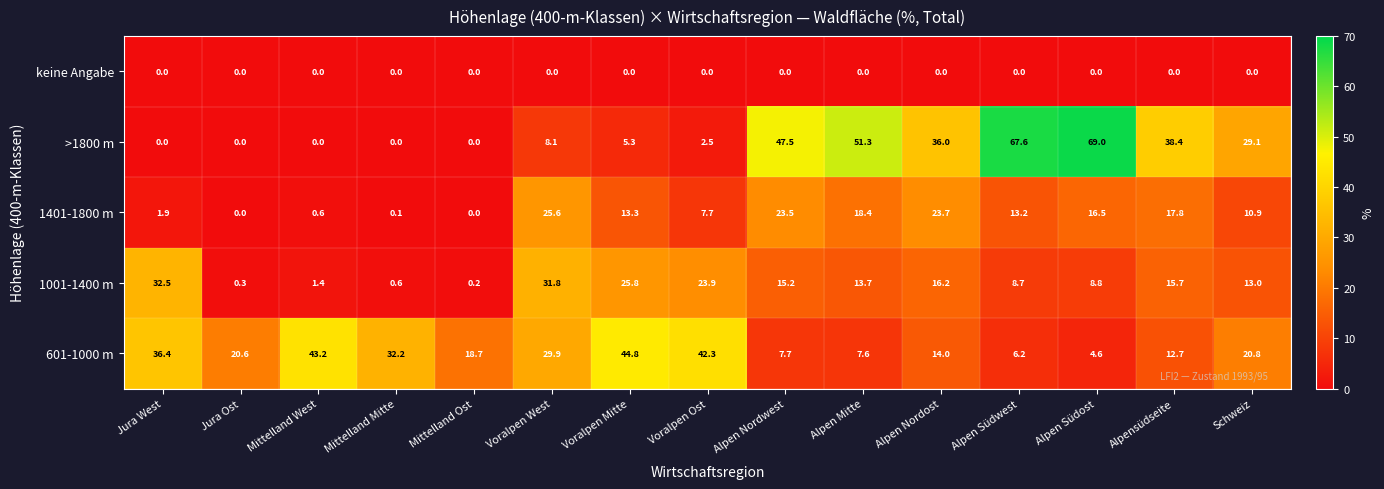

Is it true that >1800 m equals 51.3 at Alpen Mitte?

True